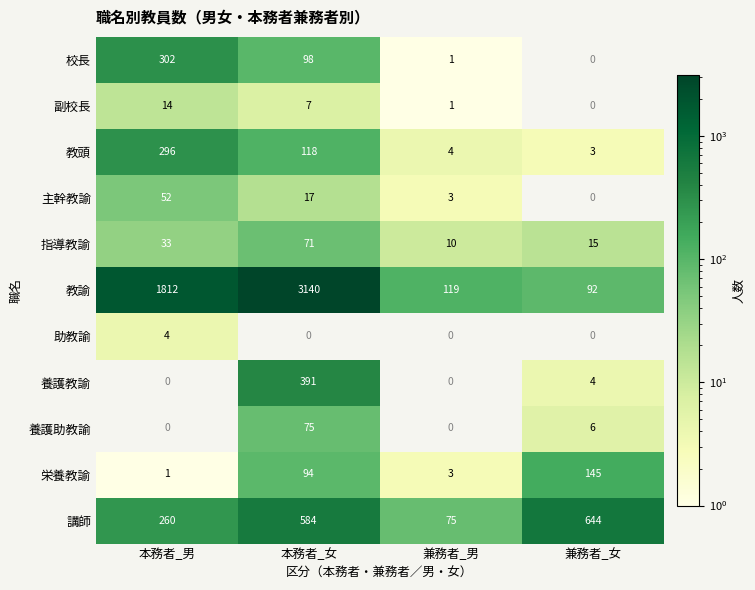

What is the difference between the second highest and minimum values in the 教頭 series?

115